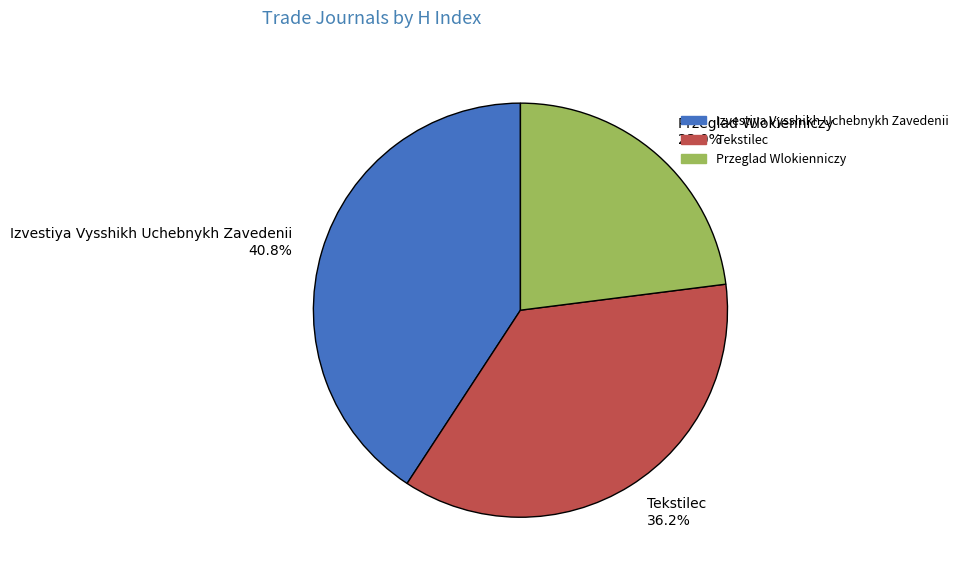

Combined, what portion of the pie is Tekstilec and Izvestiya Vysshikh Uchebnykh Zavedenii?

77.0%